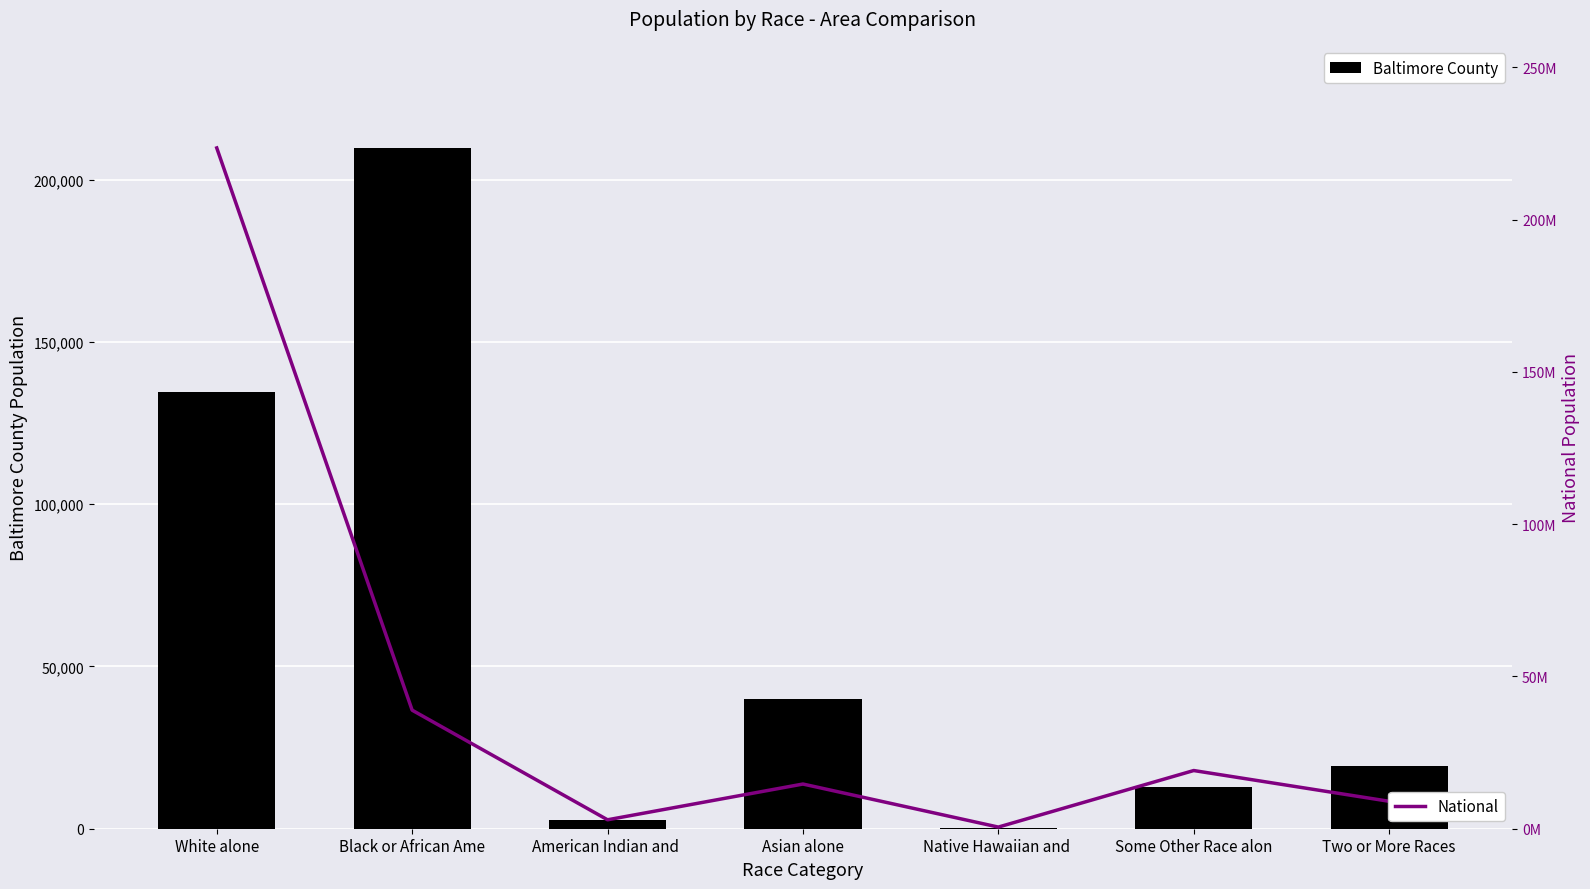

The Baltimore County series shows 26634 at Two or More Races. True or false?

False